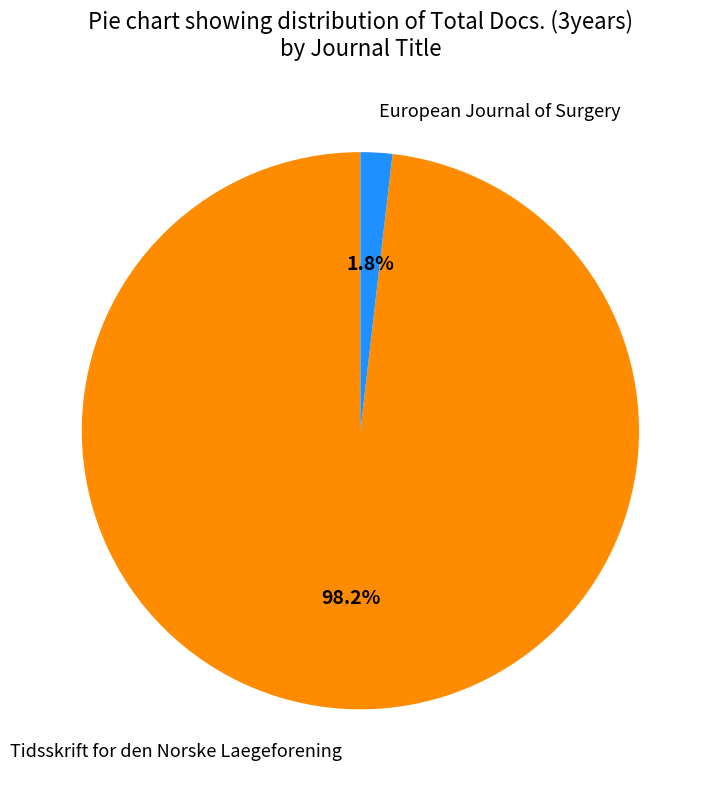

Which category has the smallest portion of the pie?

European Journal of Surgery